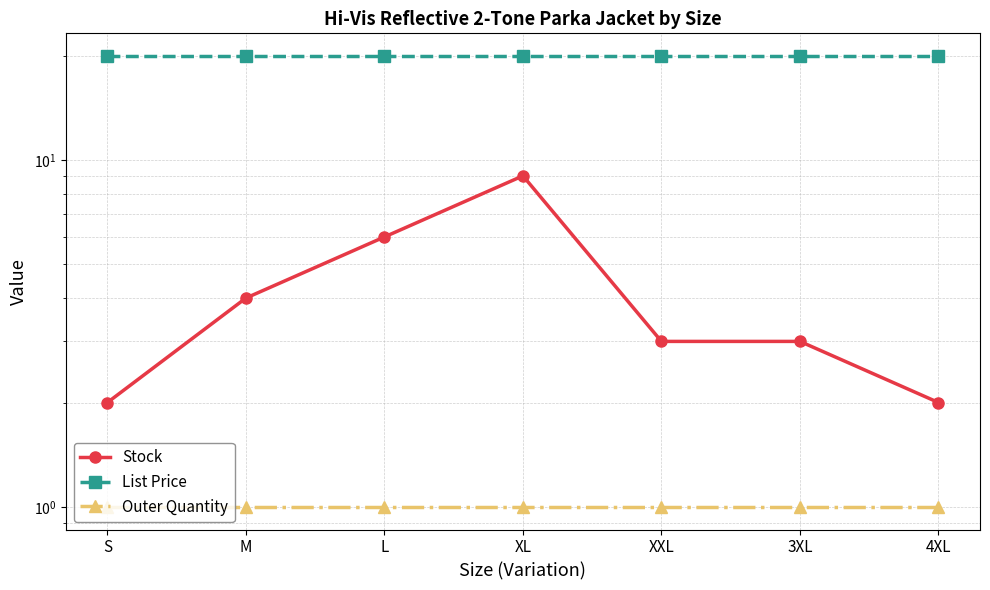

Where is List Price nearest to the value 19?

S